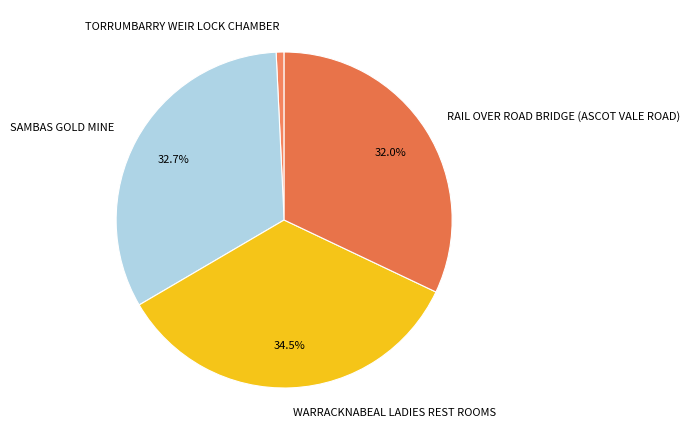

Approximately how many times larger is the value at RAIL OVER ROAD BRIDGE (ASCOT VALE ROAD) compared to WARRACKNABEAL LADIES REST ROOMS?

0.9